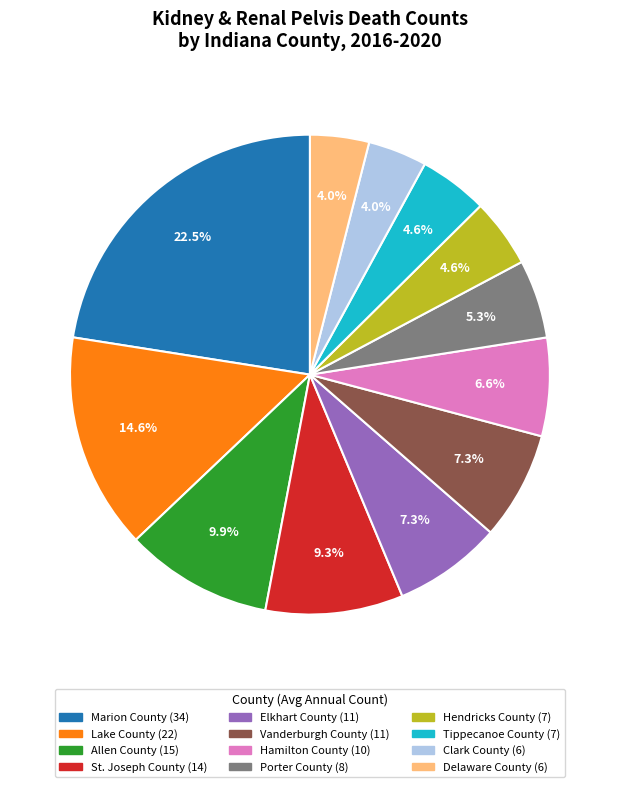

The Delaware County slice represents 9% of the pie. True or false?

False